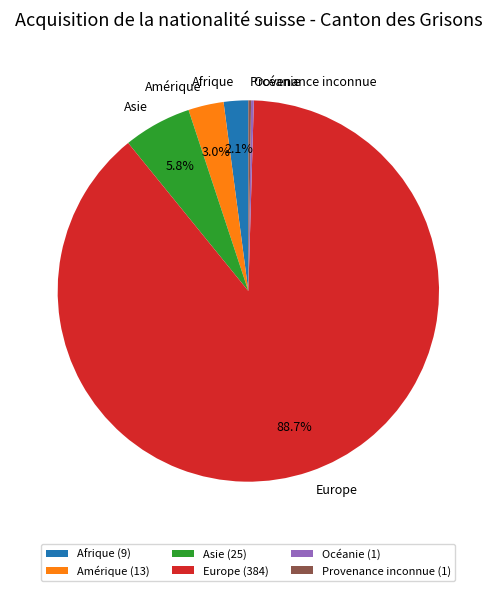

How much of the chart is everything except Afrique?

97.9%